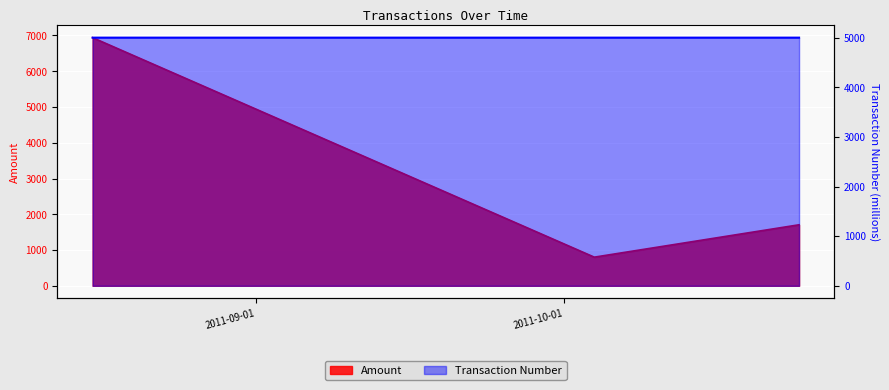

Rank the categories by Amount value from highest to lowest.

2011-08-16, 2011-10-24, 2011-10-04